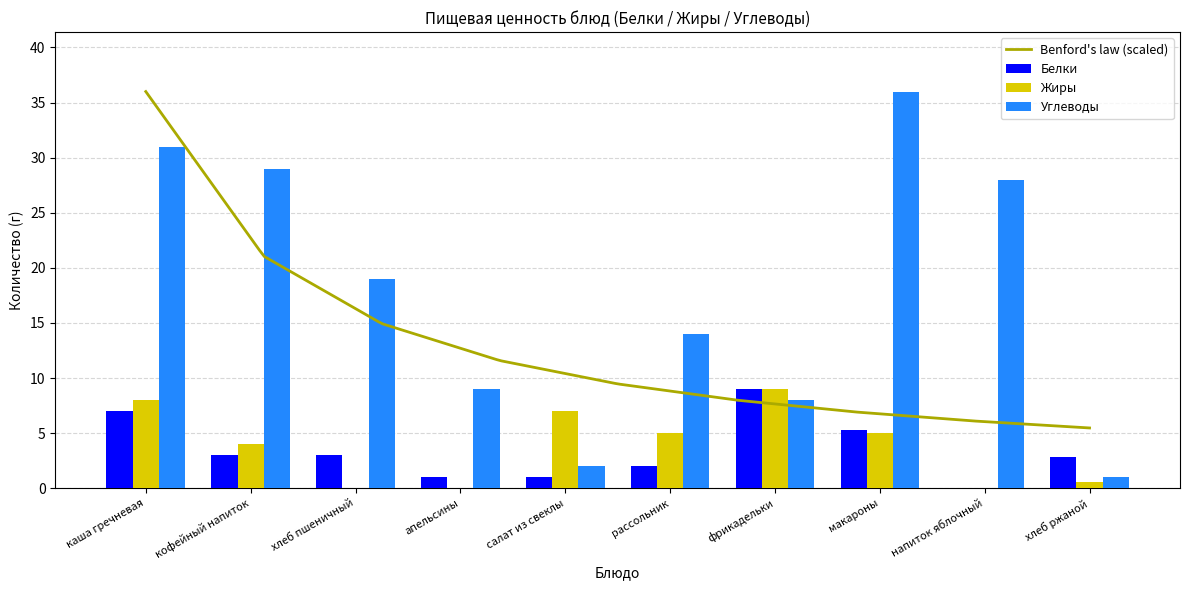

Is it true that Белки equals 0.7 at апельсины?

False